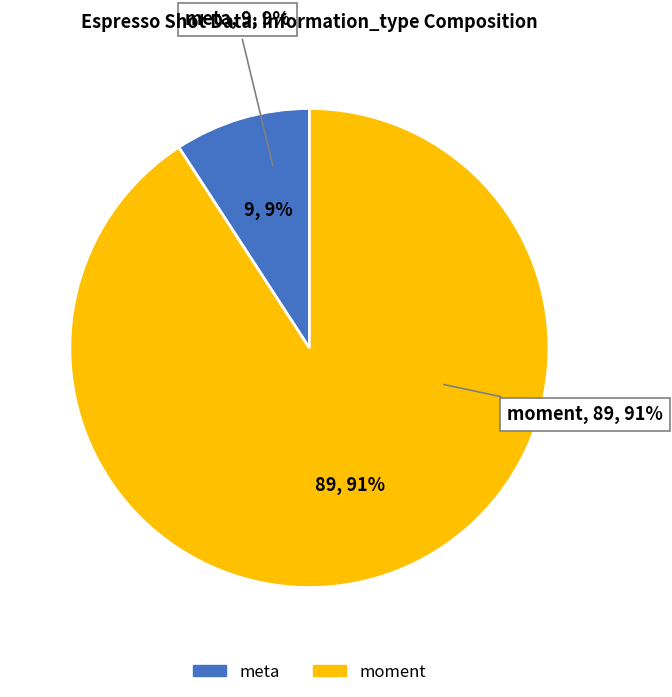

Which slice represents more than half of the pie?

moment